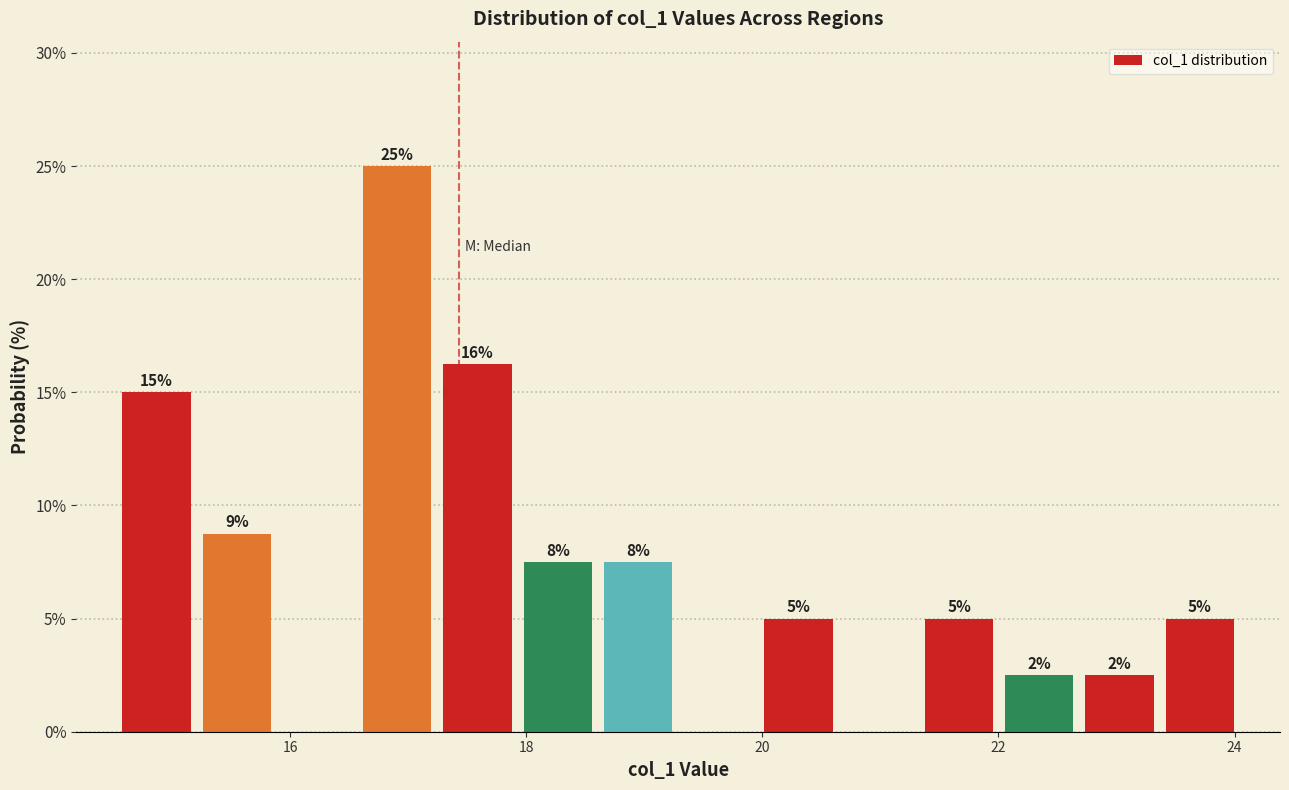

Read against the x-axis, roughly where is the centre of the tallest bar?

17.0